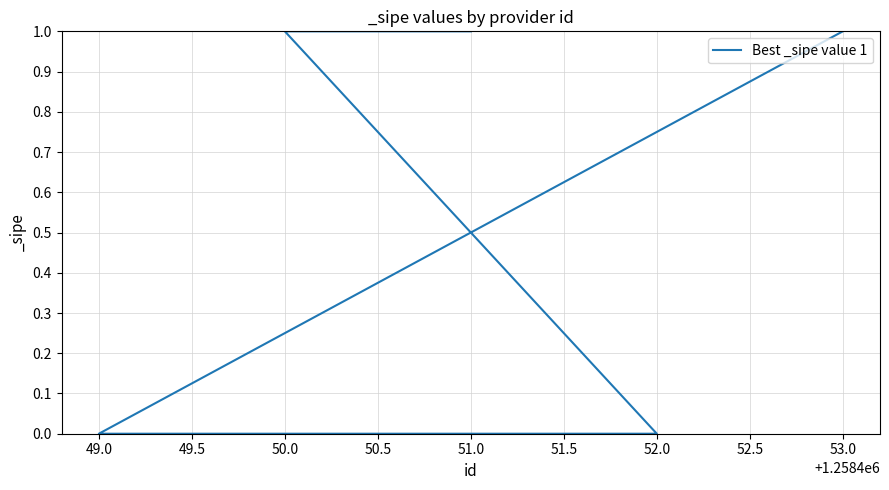

True or false: the data has more than 1 interior local peaks.

False